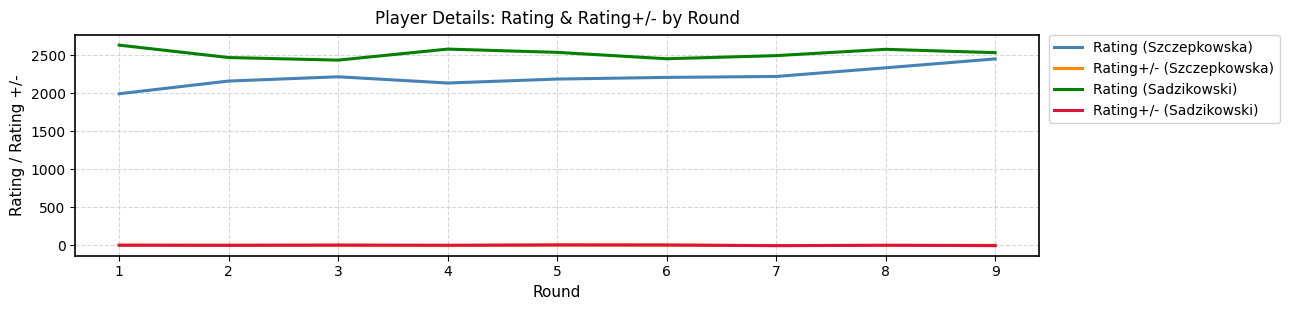

At which category does the chart reach its peak across all series?

1